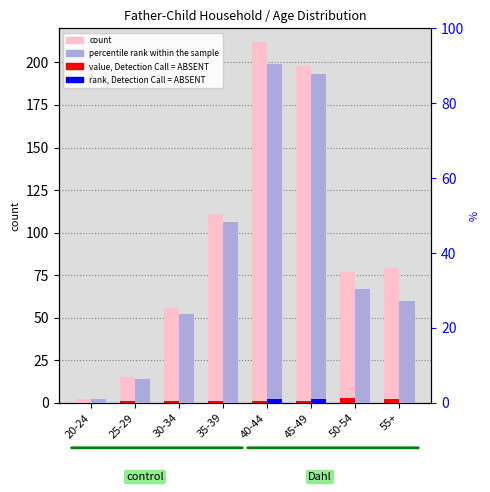

Which series has the widest spread of values?

count